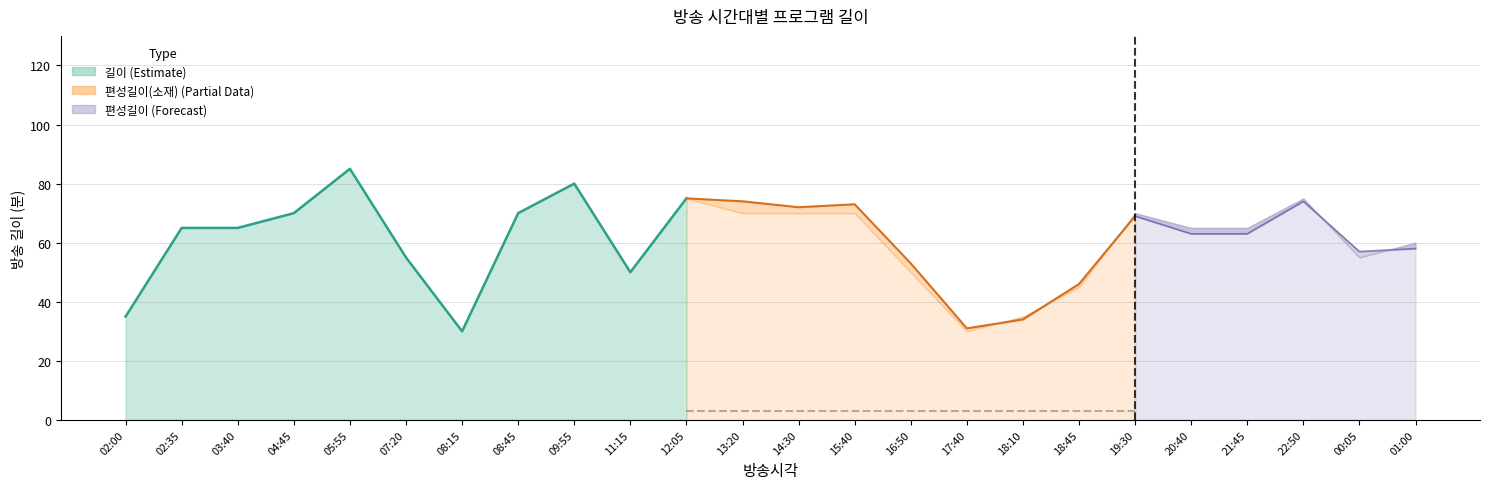

What are all the series names shown in the legend?

길이, 편성길이(소재), 편성길이